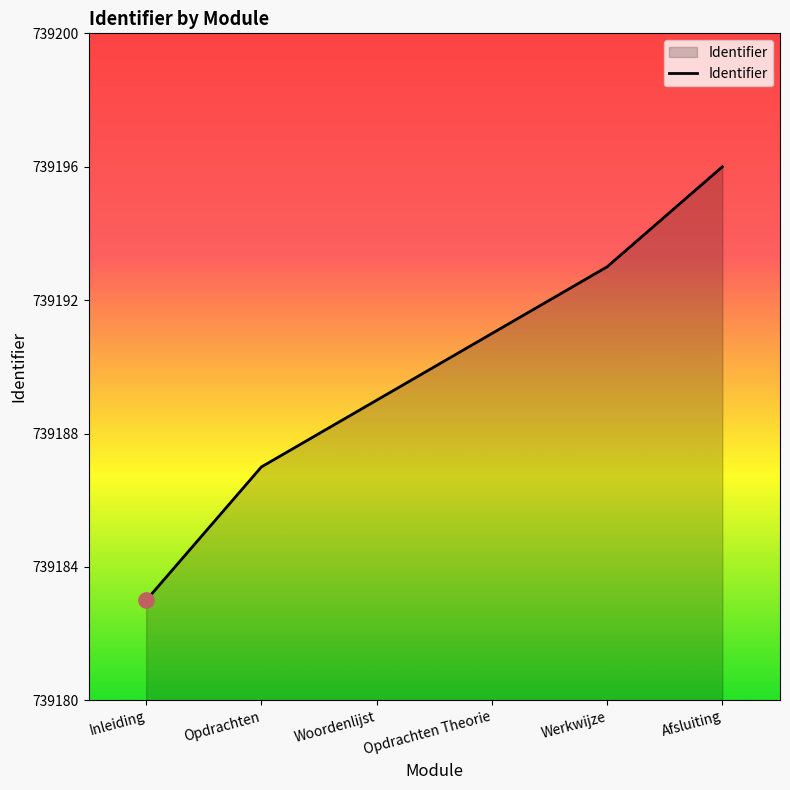

What is the change in value from Opdrachten to Woordenlijst?

+2